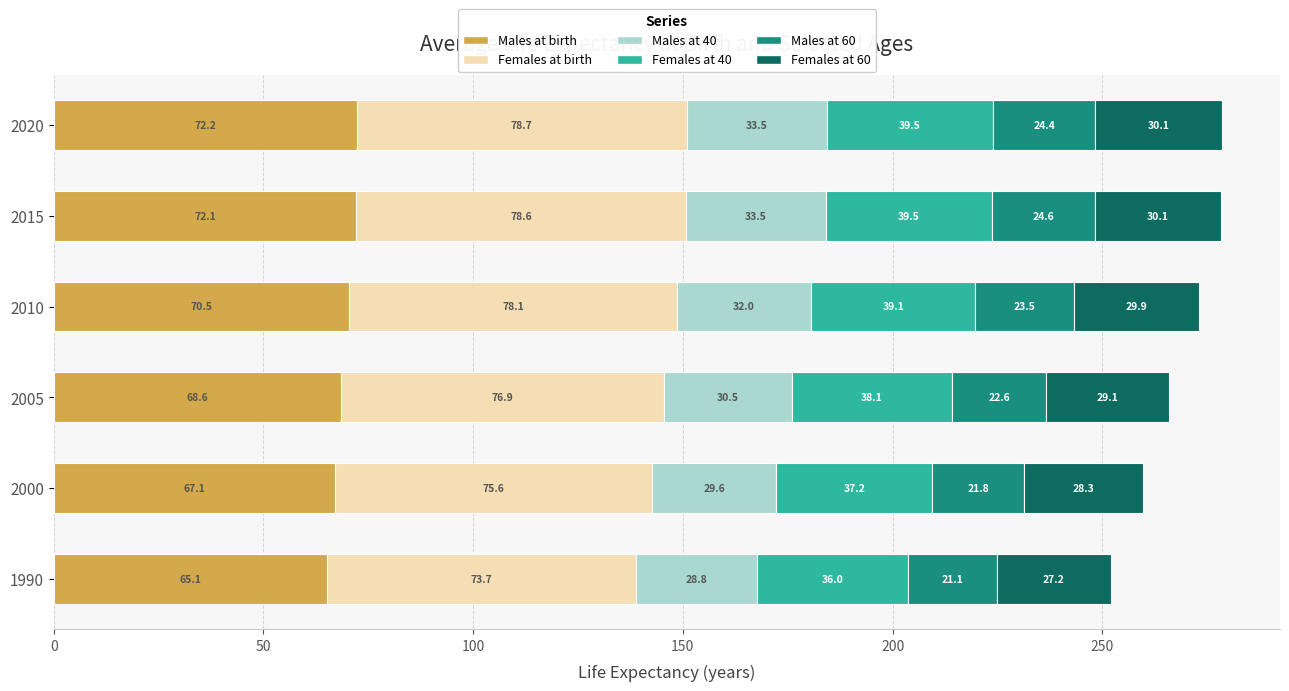

What is the total value across all series at 2000?

259.6